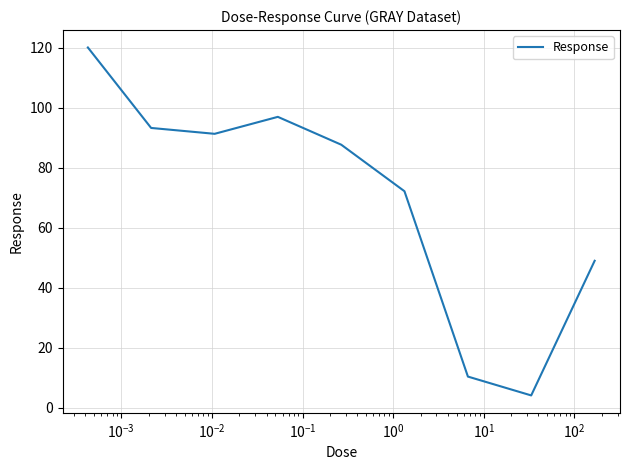

What is the maximum value shown in the chart?

120.1